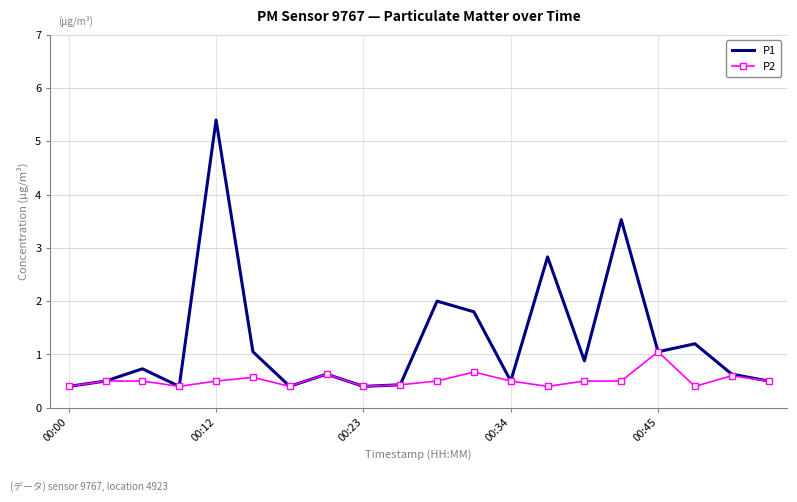

What is the lowest value of the P1 series?

0.4